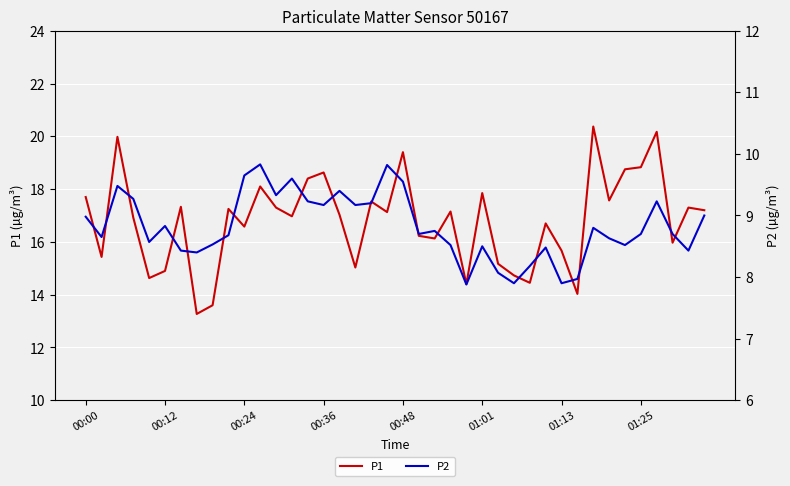

Which series has the largest total across all categories?

P1